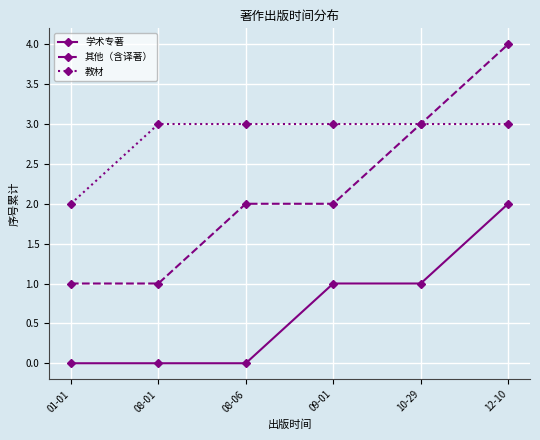

What are all the series names shown in the legend?

学术专著, 其他（含译著）, 教材